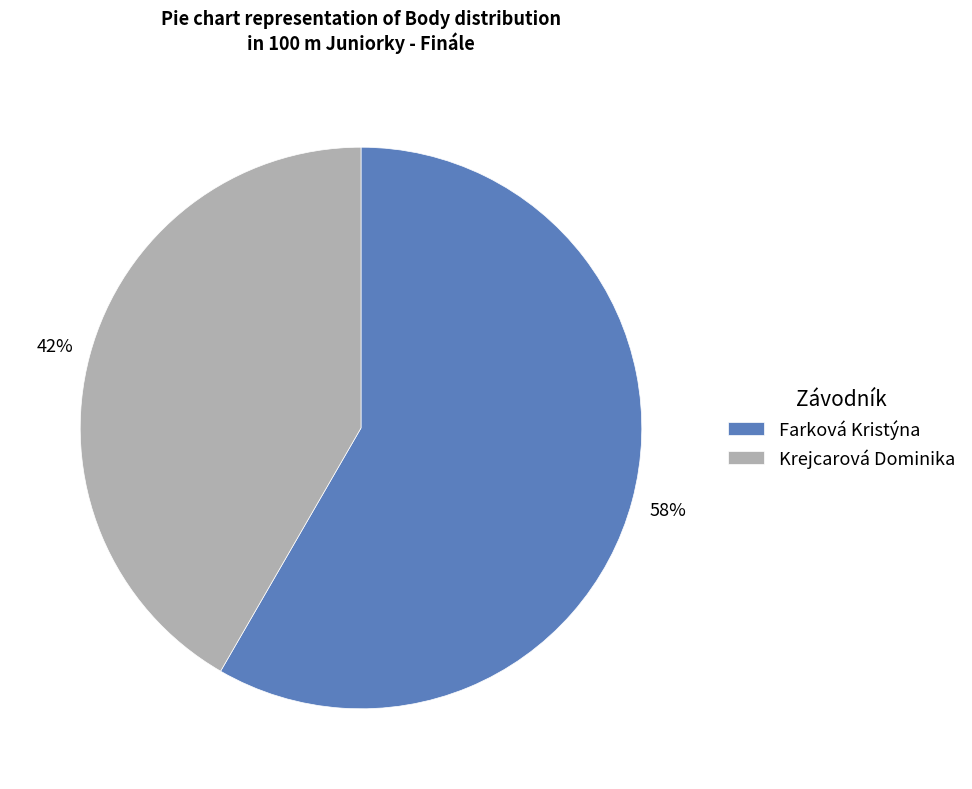

Approximately how many times larger is the value at Farková Kristýna compared to Krejcarová Dominika?

1.4